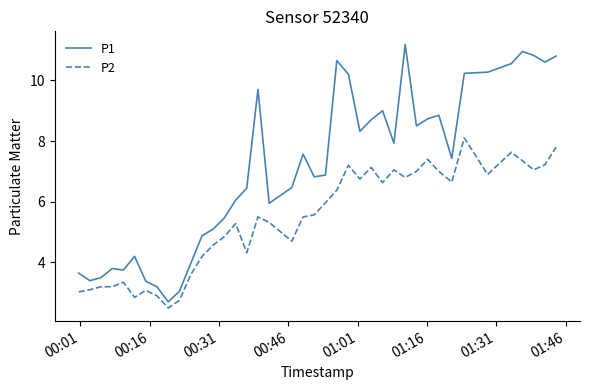

What is the difference between the maximum and minimum values in the P2 series?

5.6